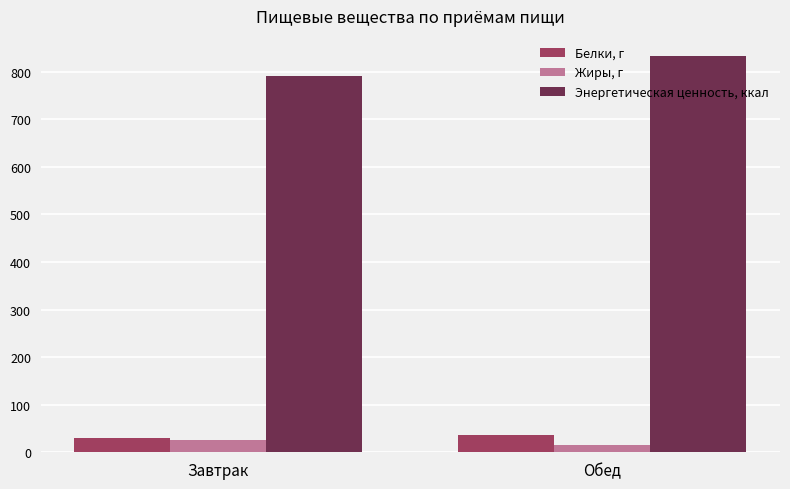

Is the value of Жиры, г at Обед greater than the value of Энергетическая ценность, ккал at Завтрак?

No